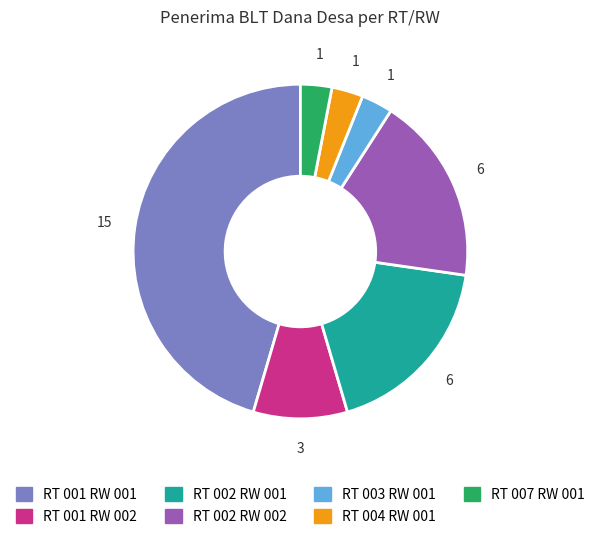

True or false: RT 002 RW 001 accounts for 18% of the total.

True